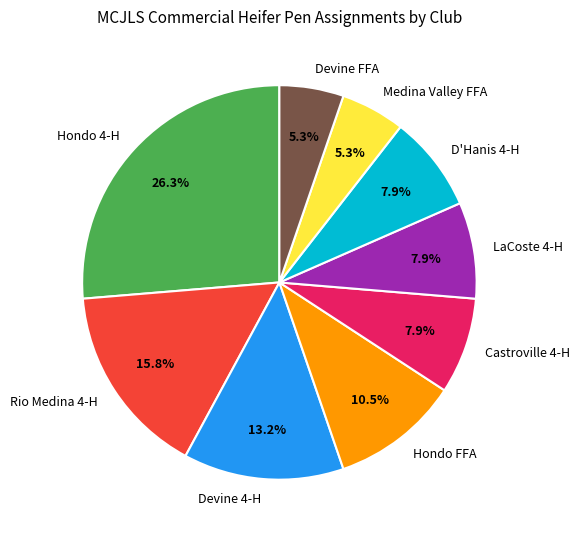

Count the number of slices in the pie.

9